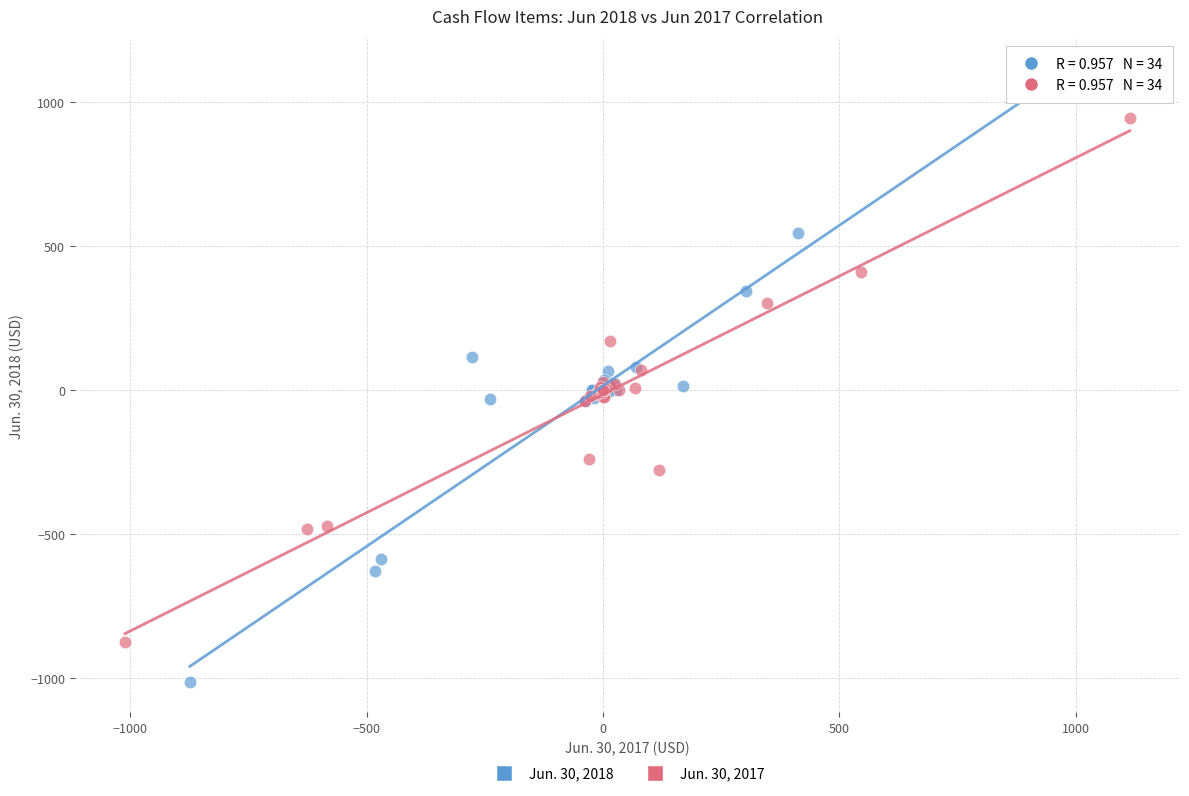

Which series has the widest spread of Y values?

Jun. 30, 2018